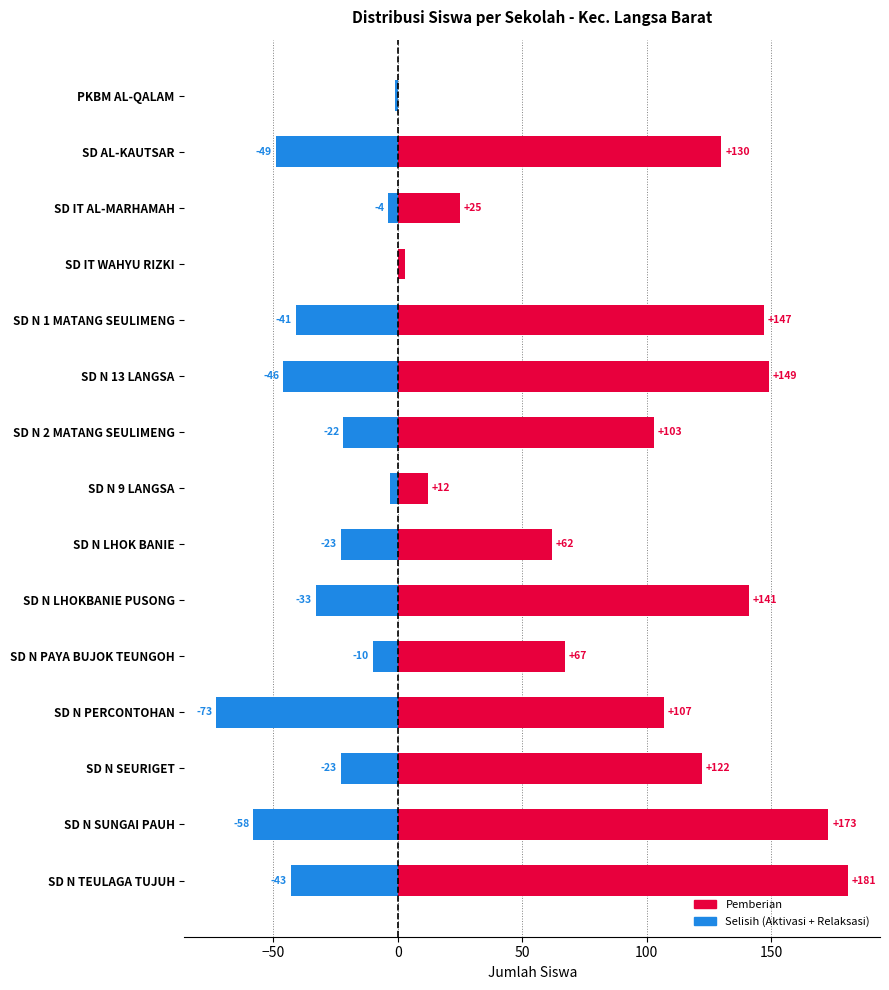

How many values in Pemberian are above zero?

14